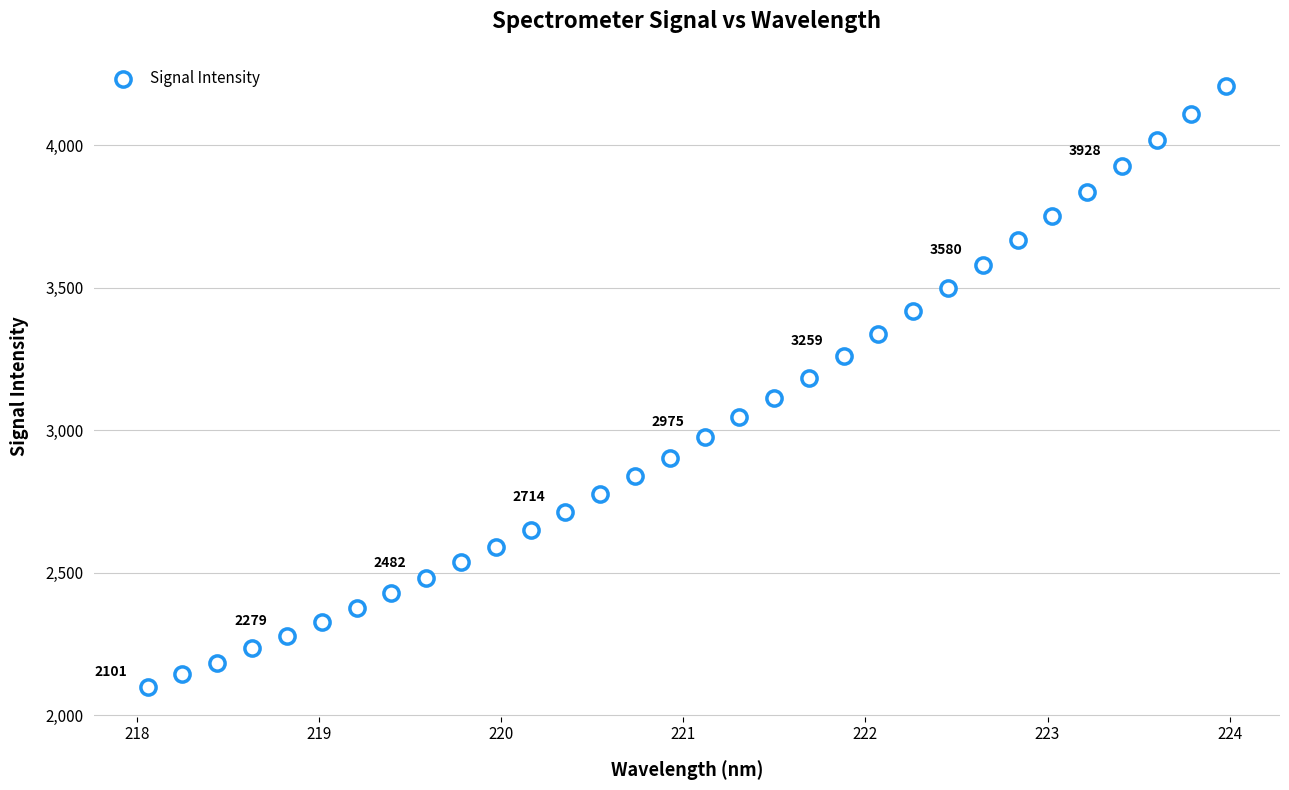

What is the range of X values (max minus min)?

5.9